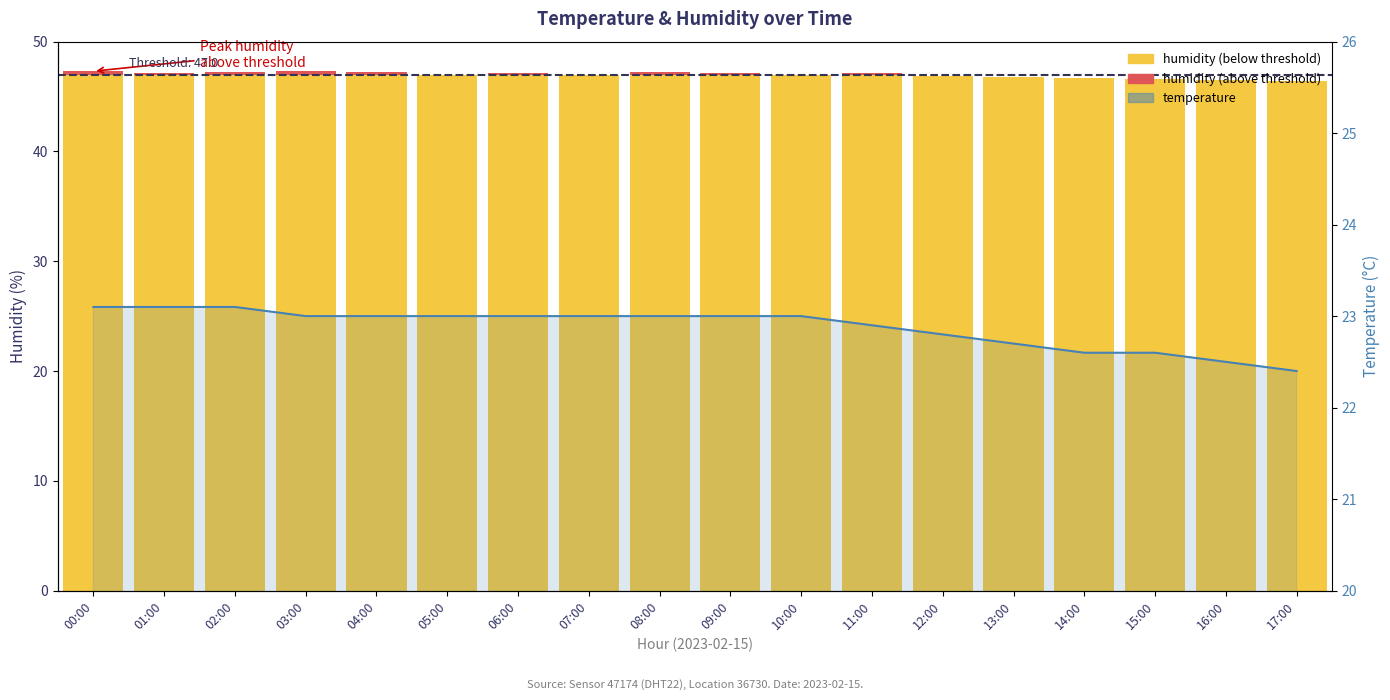

Reading left to right, what are all the values shown in this chart?

47.0	47.0	47.0	47.0	47.0	47.0	47.0	47.0	47.0	47.0	47.0	47.0	46.9	46.8	46.7	46.6	46.5	46.4